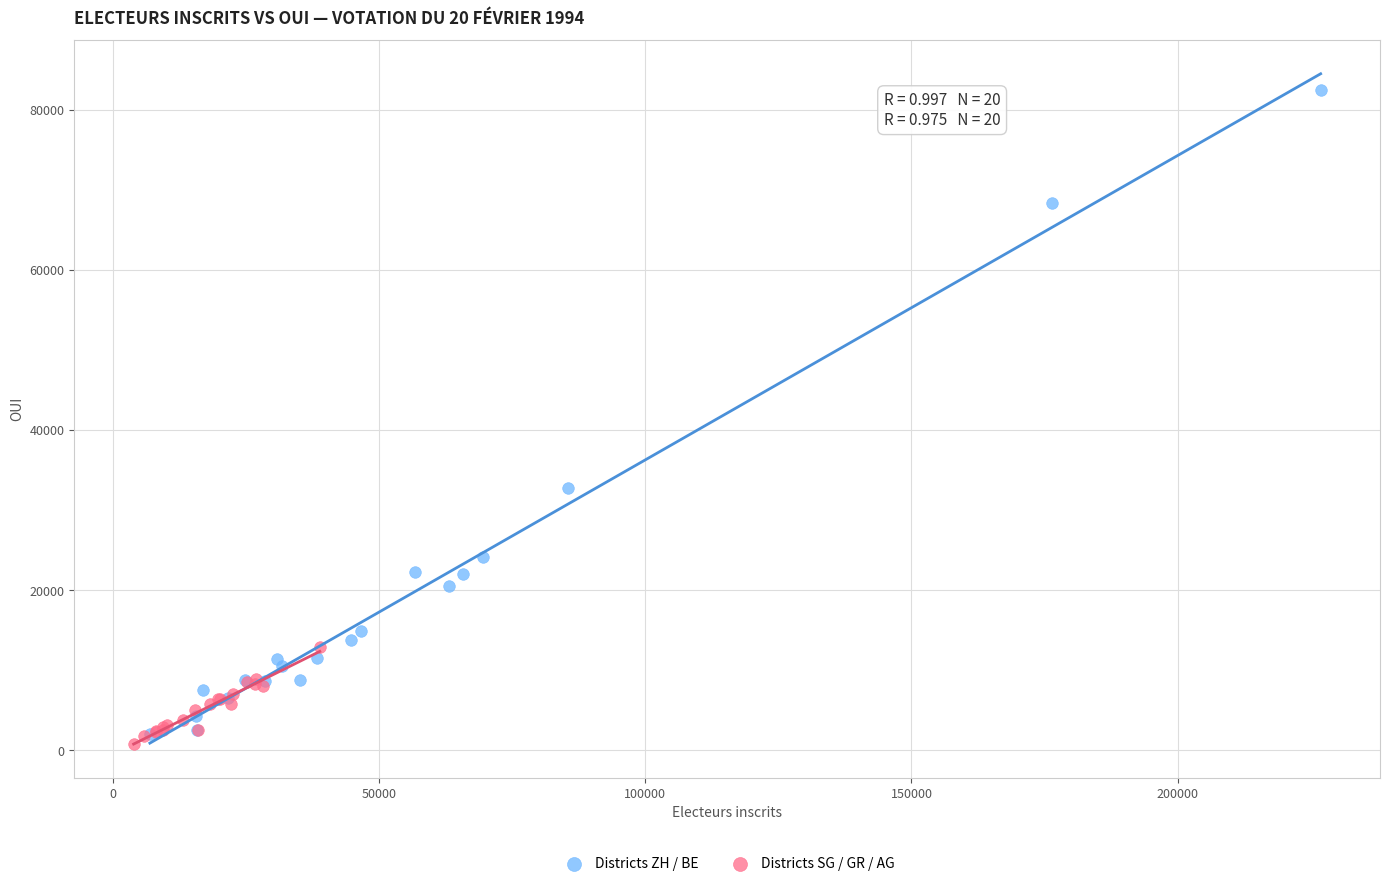

What are all the series names shown in the legend?

Districts ZH / BE, Districts SG / GR / AG